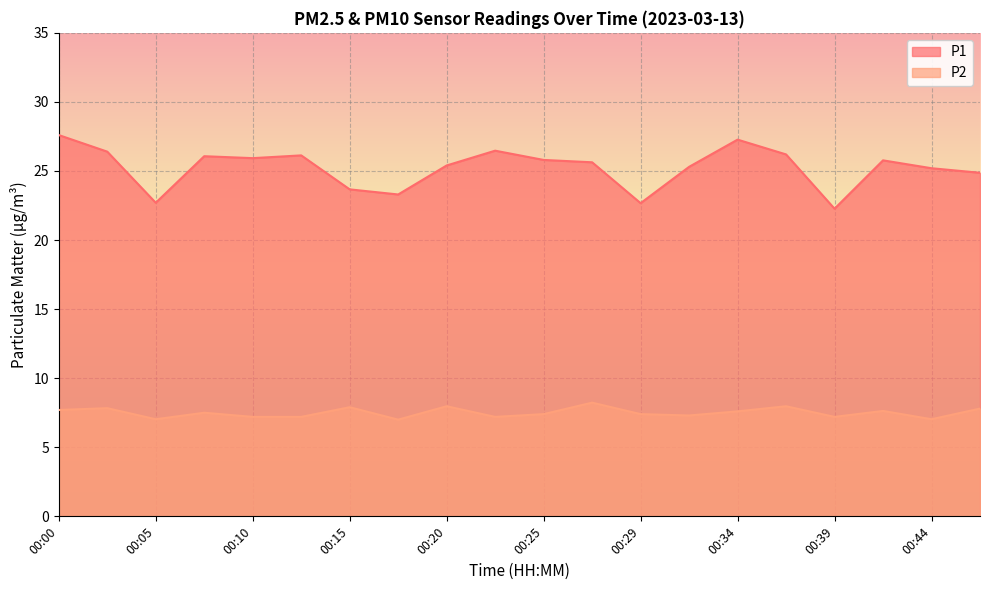

True or false: P2 has more than 1 points higher than both neighbors.

True